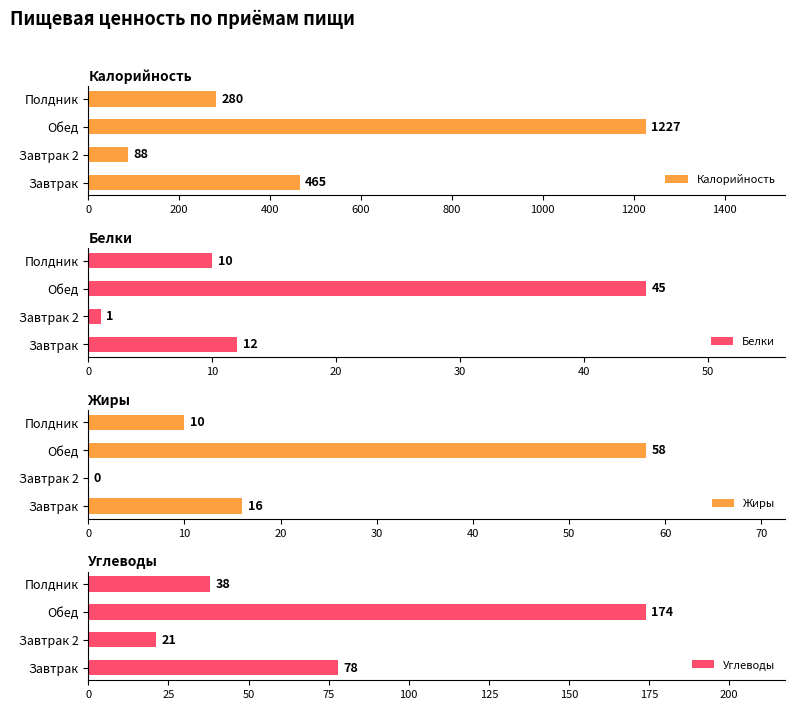

At which label does Калорийность reach its minimum?

Завтрак 2